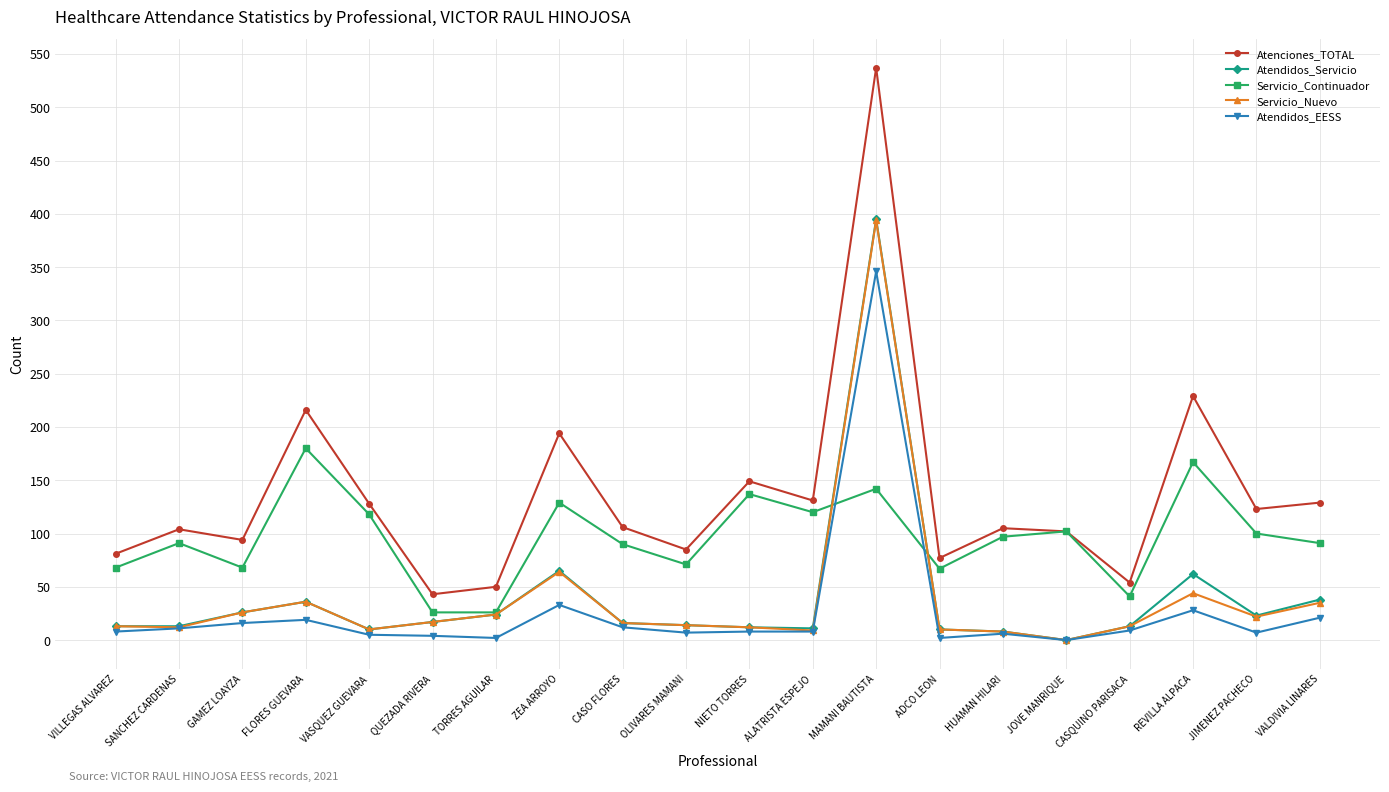

At which category is the sum across all series the highest?

MAMANI BAUTISTA